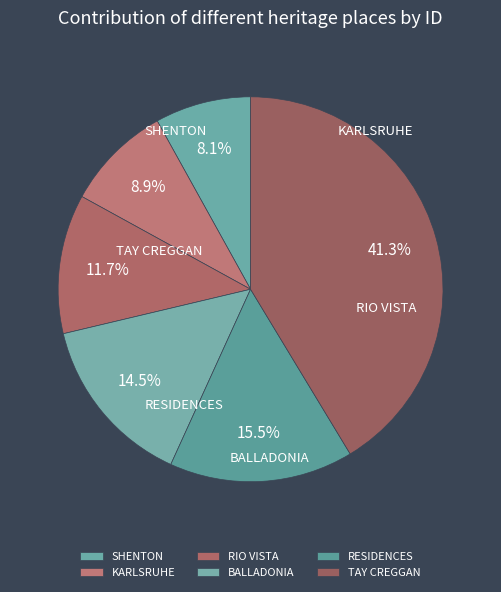

To the nearest percent, what is the difference between the SHENTON and RESIDENCES slice percentages?

7%